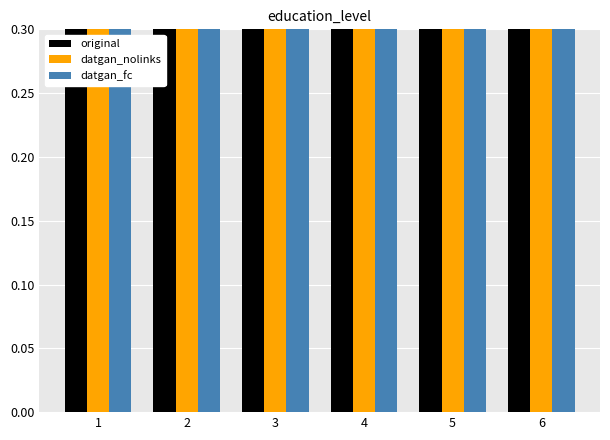

The original series shows 0.3 at 1. True or false?

True